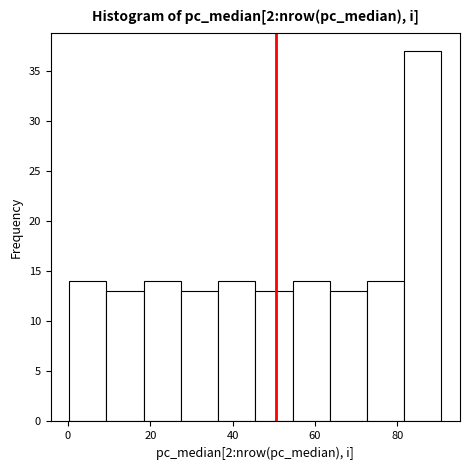

Reading left to right, transcribe this chart: for each bar, give the range it covers on the x-axis and its height. Neither the bar edges nor the heights are printed on the chart, so give them approximately, as read against the axes.

0 to 10: 14
10 to 18: 13
18 to 28: 14
28 to 36: 13
36 to 46: 14
46 to 54: 13
54 to 64: 14
64 to 72: 13
72 to 82: 14
82 to 90: 37